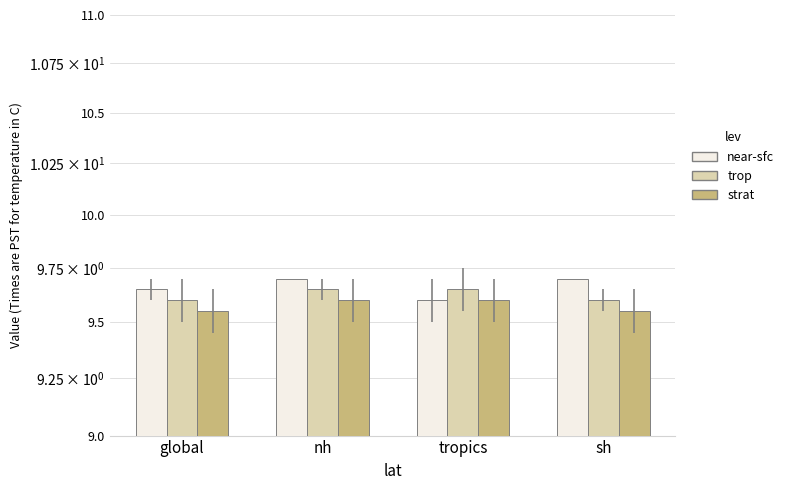

What position from the left is nh?

2